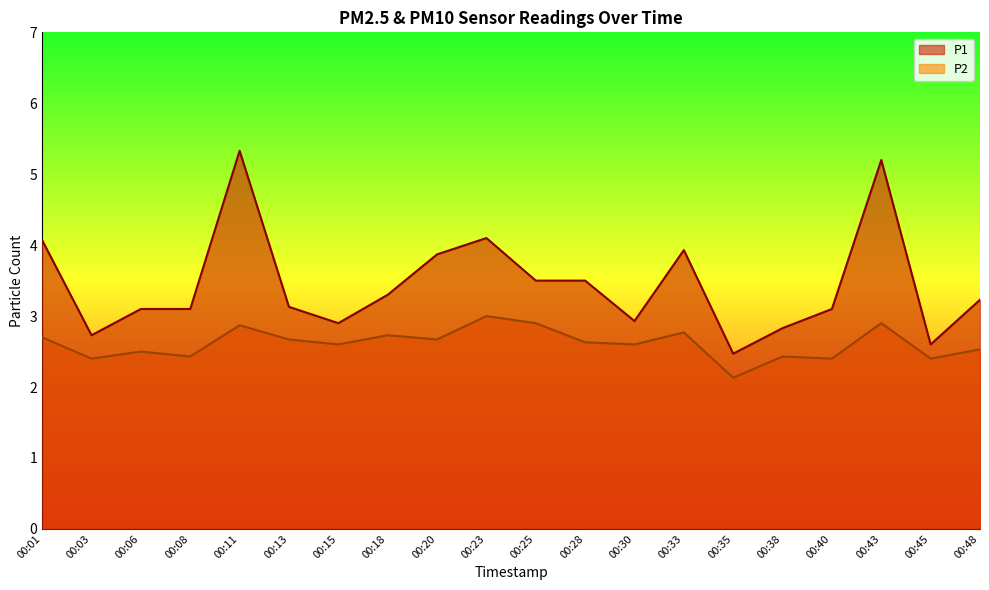

List the labels in order of P2 value, largest first.

00:23, 00:25, 00:43, 00:11, 00:33, 00:18, 00:01, 00:13, 00:20, 00:28, 00:15, 00:30, 00:48, 00:06, 00:08, 00:38, 00:03, 00:40, 00:45, 00:35